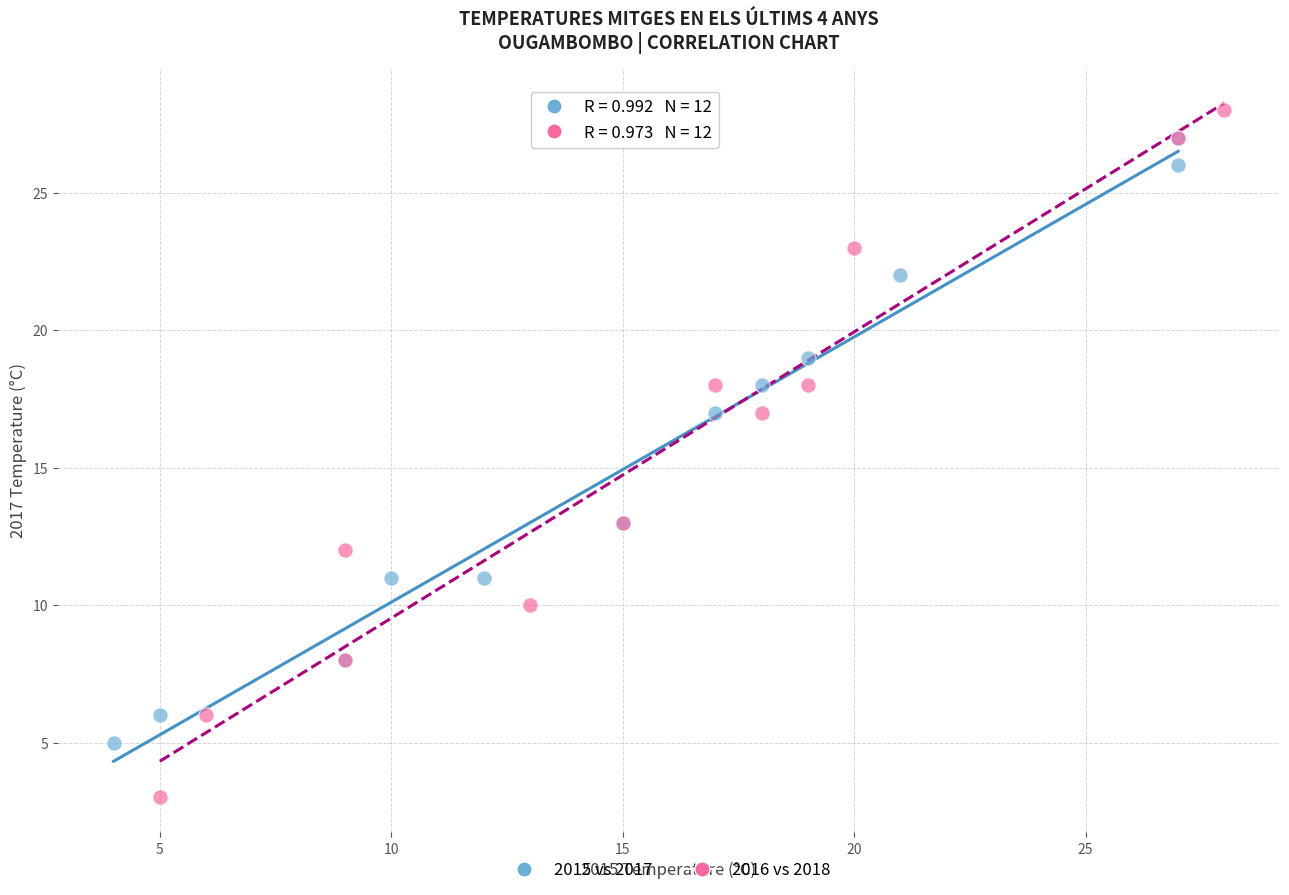

Which series reaches the minimum Y coordinate?

2016 vs 2018